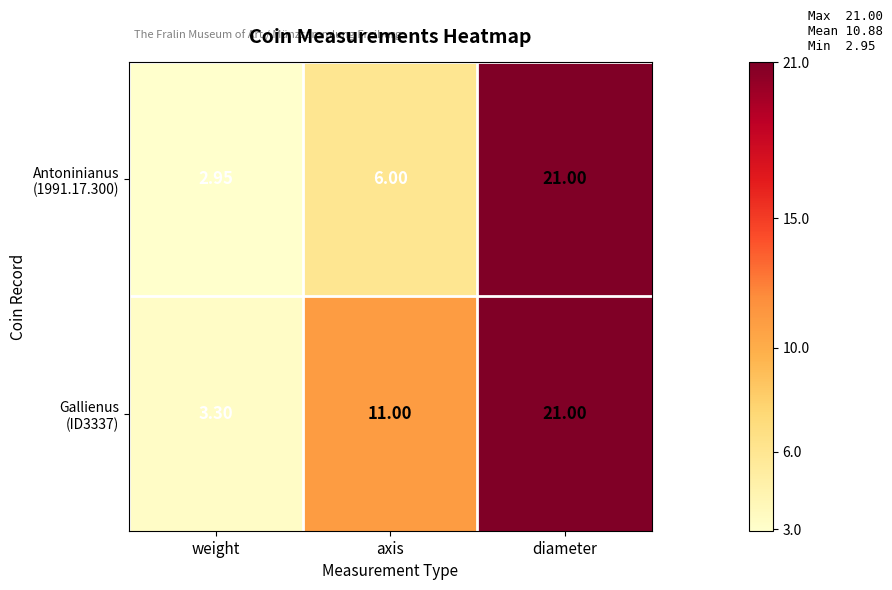

At which category is the sum across all series the highest?

diameter